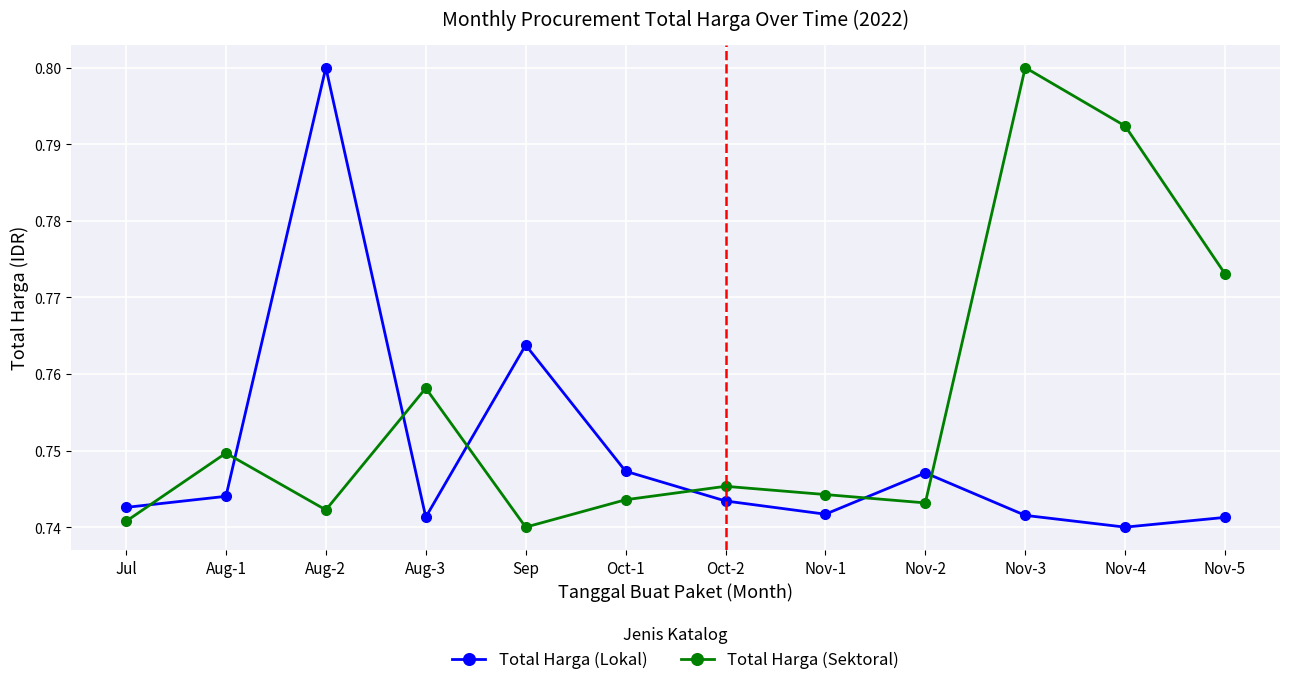

Which series changed the most between Sep and Nov-1?

Total Harga (Lokal)